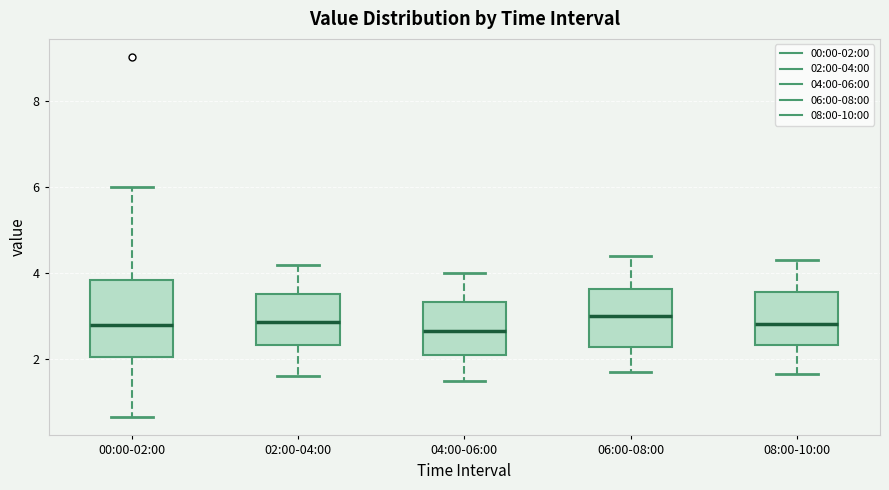

Reading left to right, transcribe this box plot: for each box, give where its median line is, the range the box spans, and where its two whiskers end, as read against the y-axis. The values are not printed on the chart, so give them approximately, as read against the axis.

00:00-02:00: median 2.8, box 2.0 to 3.8, whiskers 0.6 to 6.0
02:00-04:00: median 2.8, box 2.4 to 3.6, whiskers 1.6 to 4.2
04:00-06:00: median 2.6, box 2.0 to 3.4, whiskers 1.6 to 4.0
06:00-08:00: median 3.0, box 2.2 to 3.6, whiskers 1.8 to 4.4
08:00-10:00: median 2.8, box 2.4 to 3.6, whiskers 1.6 to 4.4